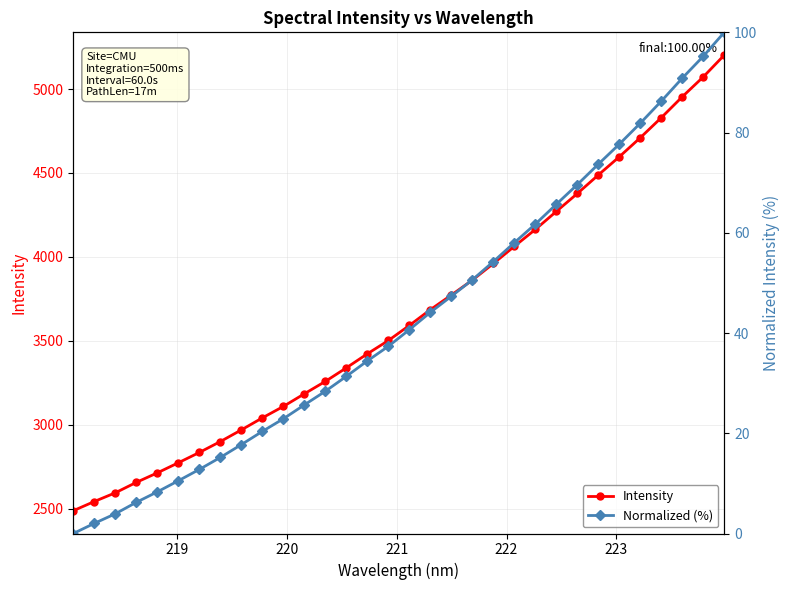

Reading right to left, what are all the values shown in this chart?

Intensity: 5202.0	5072.3	4954.0	4829.5	4710.2	4596.7	4488.3	4377.8	4271.2	4163.9	4063.3	3960.7	3862.0	3773.0	3686.0	3592.1	3502.2	3423.0	3339.4	3258.6	3184.7	3109.4	3041.1	2969.5	2900.0	2835.0	2773.5	2713.3	2656.6	2594.5	2542.6	2487.7
Normalized (%): 100.0	95.2	90.9	86.3	81.9	77.7	73.7	69.6	65.7	61.8	58.0	54.3	50.6	47.4	44.1	40.7	37.4	34.5	31.4	28.4	25.7	22.9	20.4	17.7	15.2	12.8	10.5	8.3	6.2	3.9	2.0	0.0